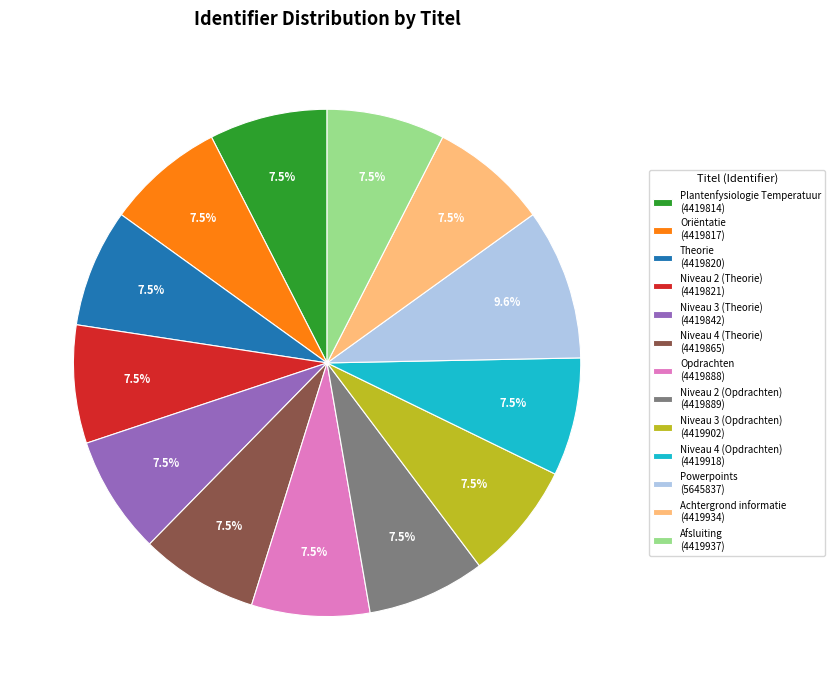

How many segments does this pie chart have?

13